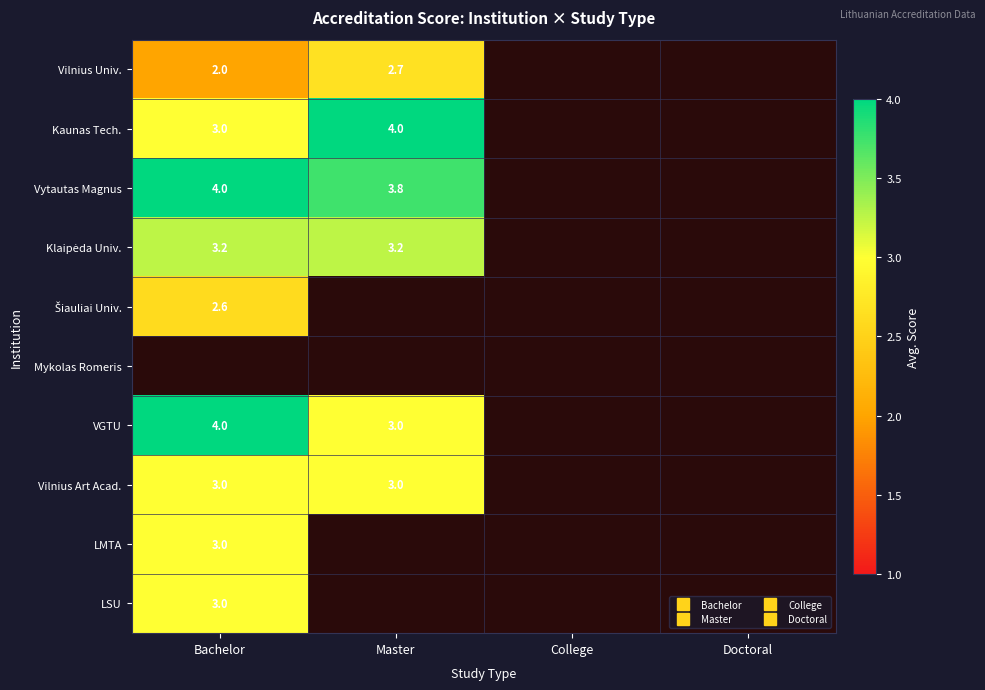

List the series in order of their peak value, lowest first.

Šiauliai Univ., Vilnius Univ., Vilnius Art Acad., LMTA, LSU, Klaipėda Univ., Kaunas Tech., Vytautas Magnus, Mykolas Romeris, VGTU